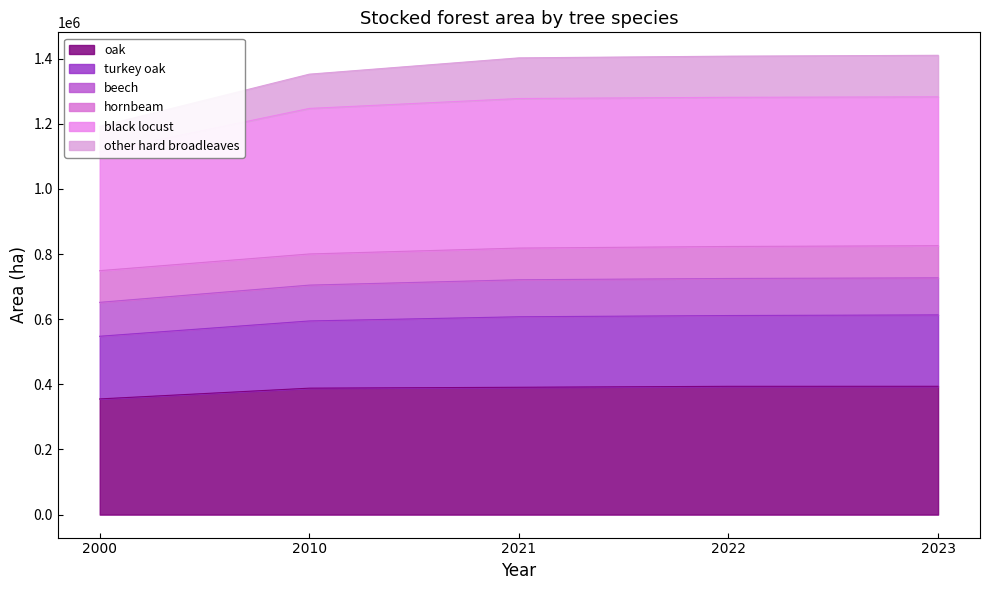

What is the difference between the highest and lowest values at 2010?

963965